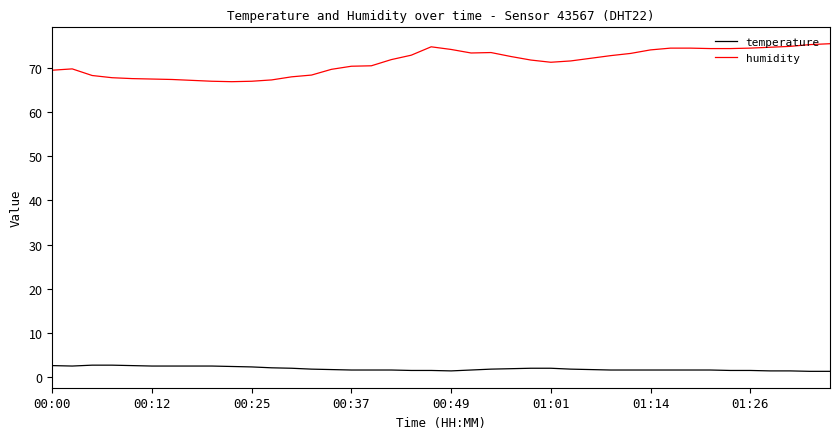

At how many categories does at least one series exceed 56?

40